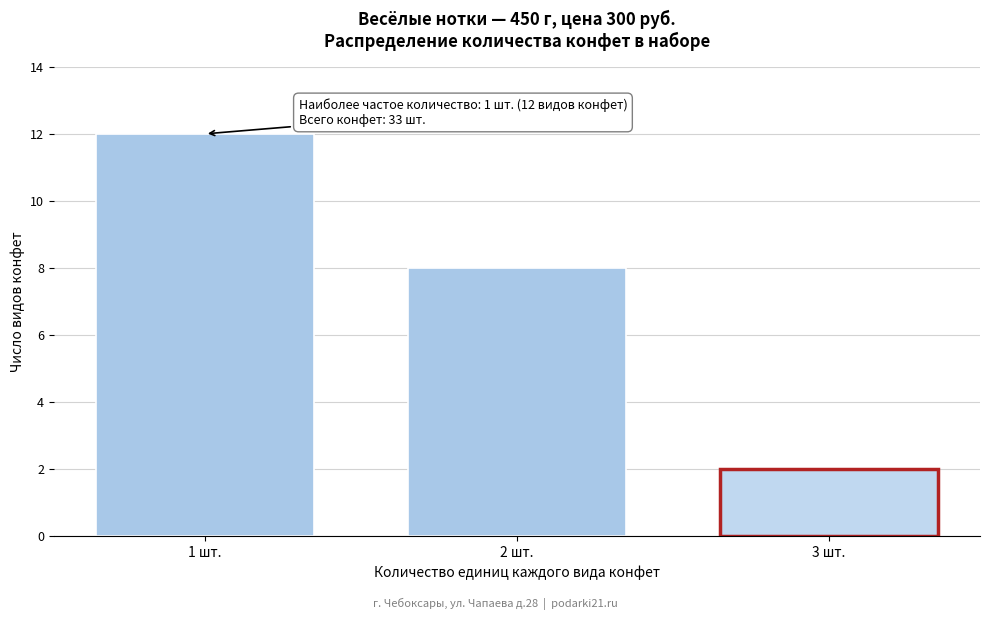

Reading left to right, transcribe all the data shown in this chart.

1 шт.=12	2 шт.=8	3 шт.=2